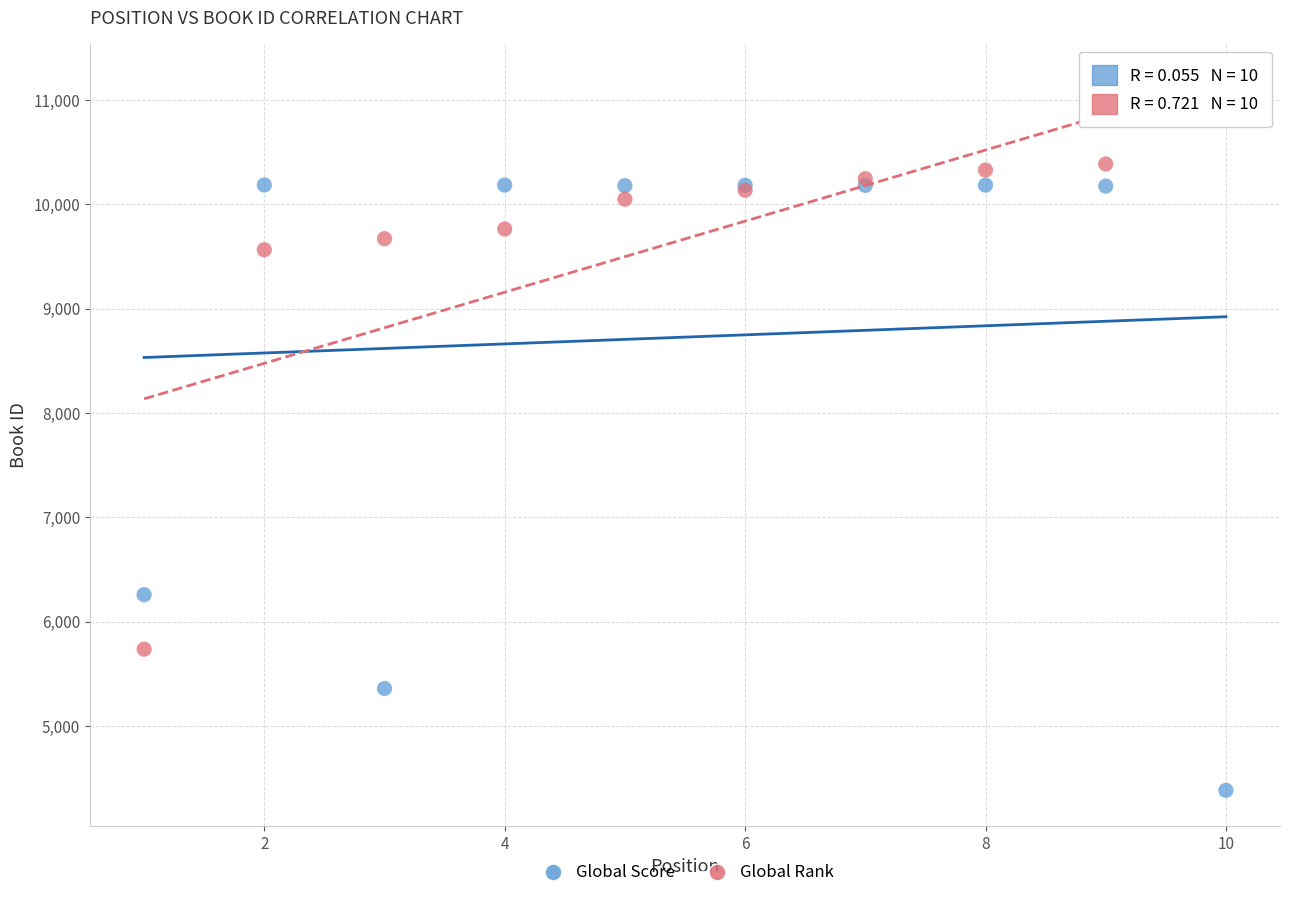

Which series has the largest Y range (max minus min)?

Global Score